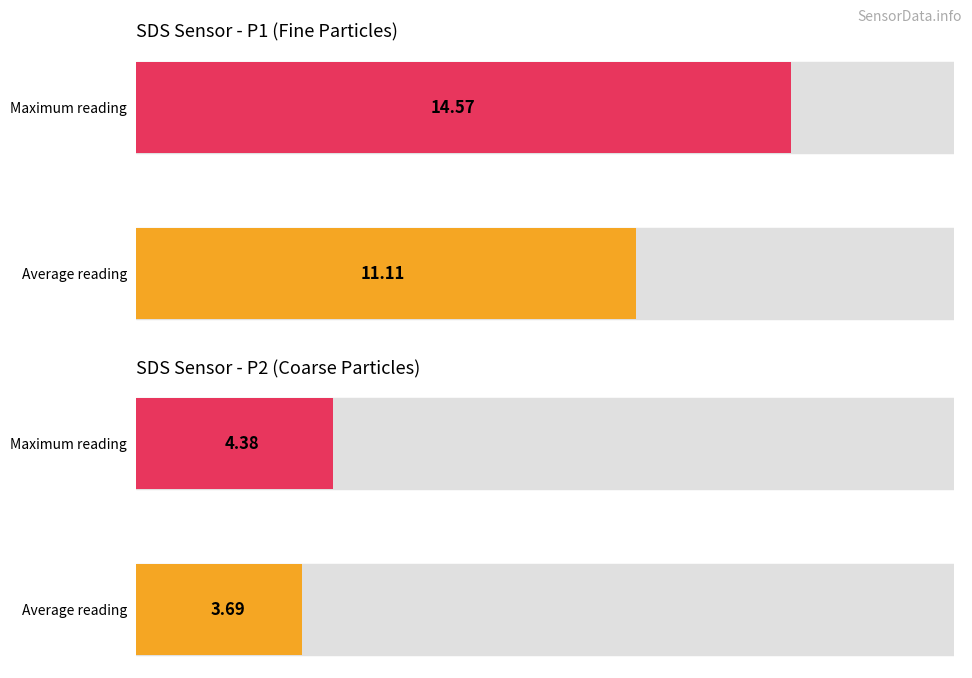

Rank the series by their average value, from lowest to highest.

SDS_P2, SDS_P1